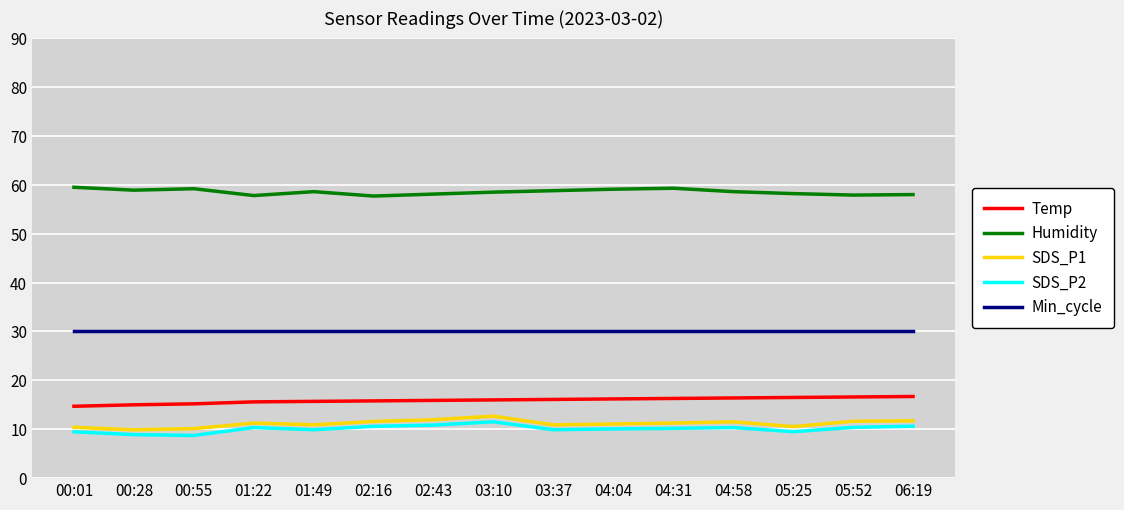

True or false: SDS_P2 and SDS_P1 cross at least once.

False